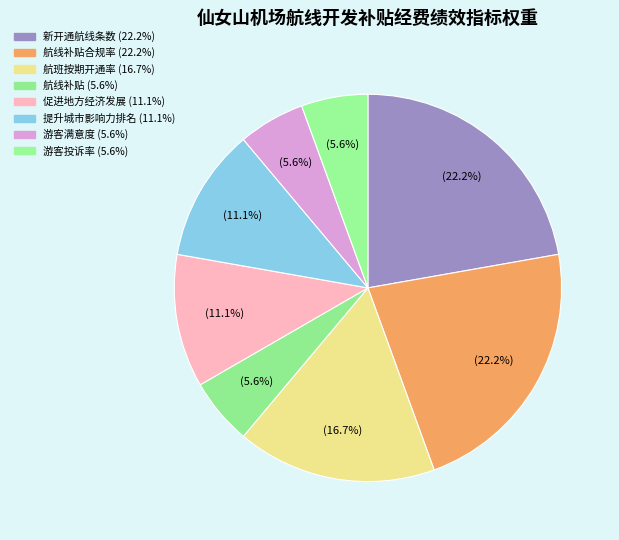

Count the number of slices in the pie.

8